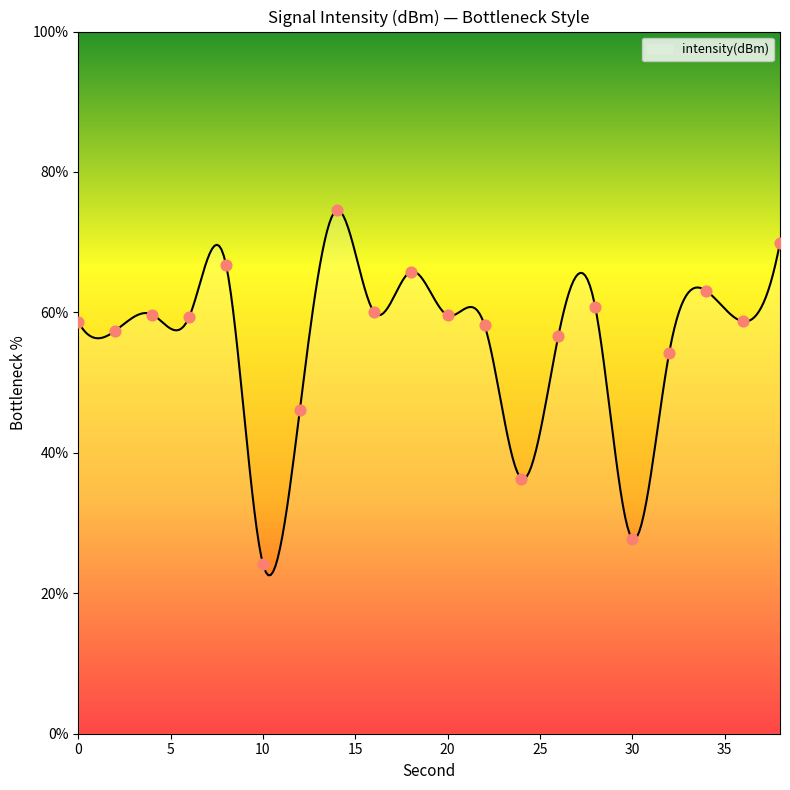

Between 2 and 8, which is larger?

8